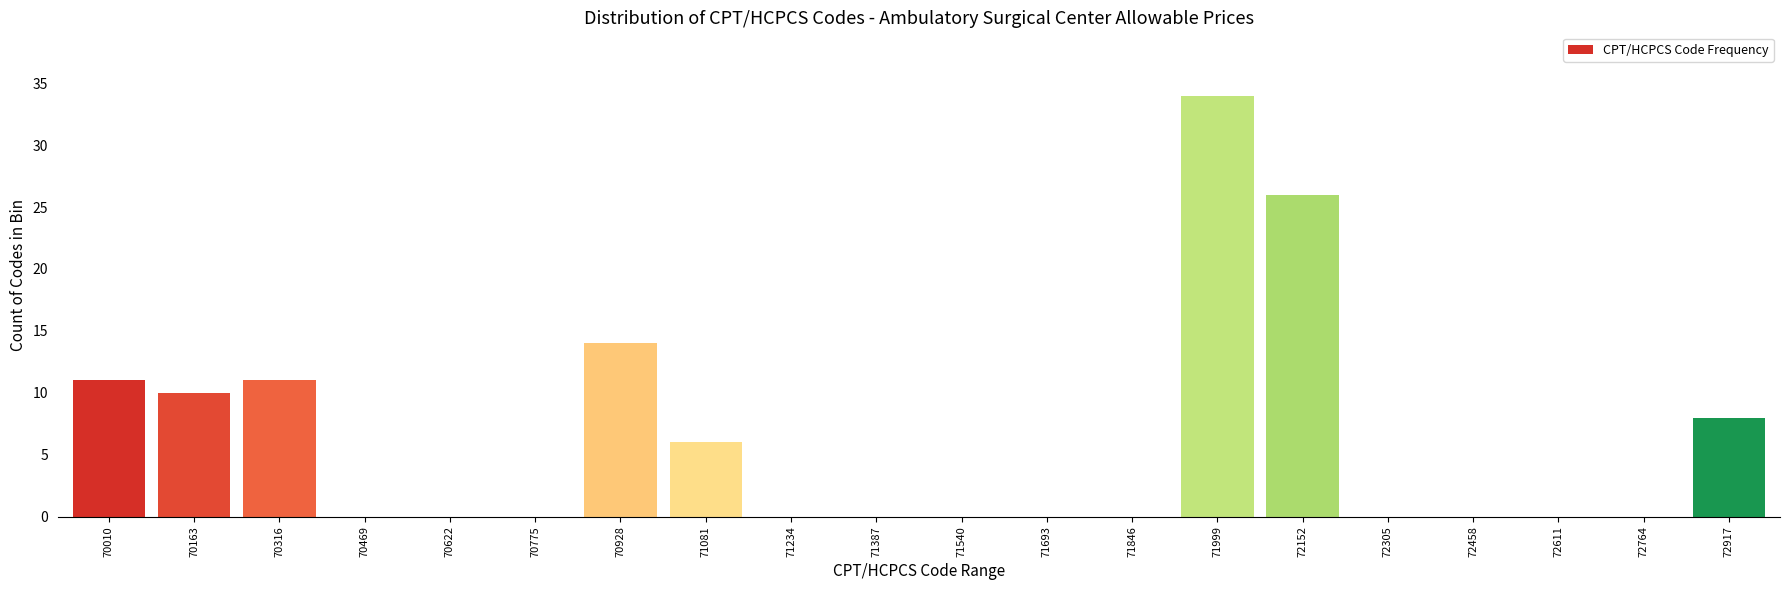

Reading right to left, what are all the values shown in this chart?

72917=8	72764=0	72611=0	72458=0	72305=0	72152=26	71999=34	71846=0	71693=0	71540=0	71387=0	71234=0	71081=6	70928=14	70775=0	70622=0	70469=0	70316=11	70163=10	70010=11